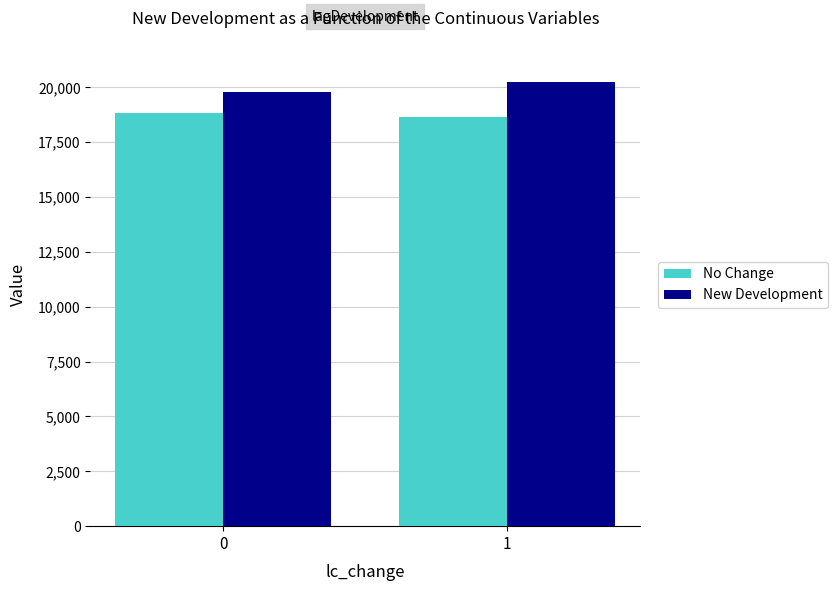

The New Development series shows 20257.3 at 1. True or false?

True